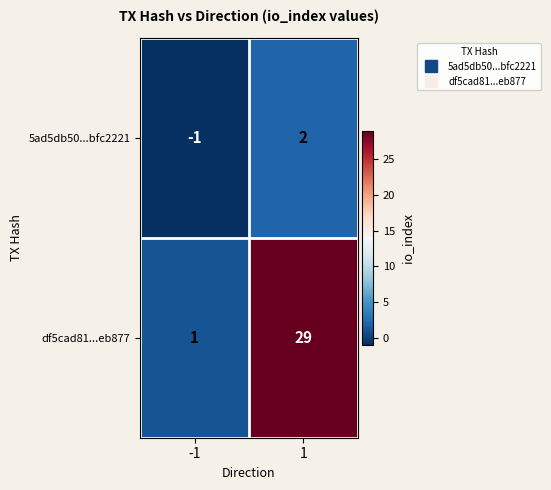

Which series has the largest range (max minus min)?

df5cad81...eb877